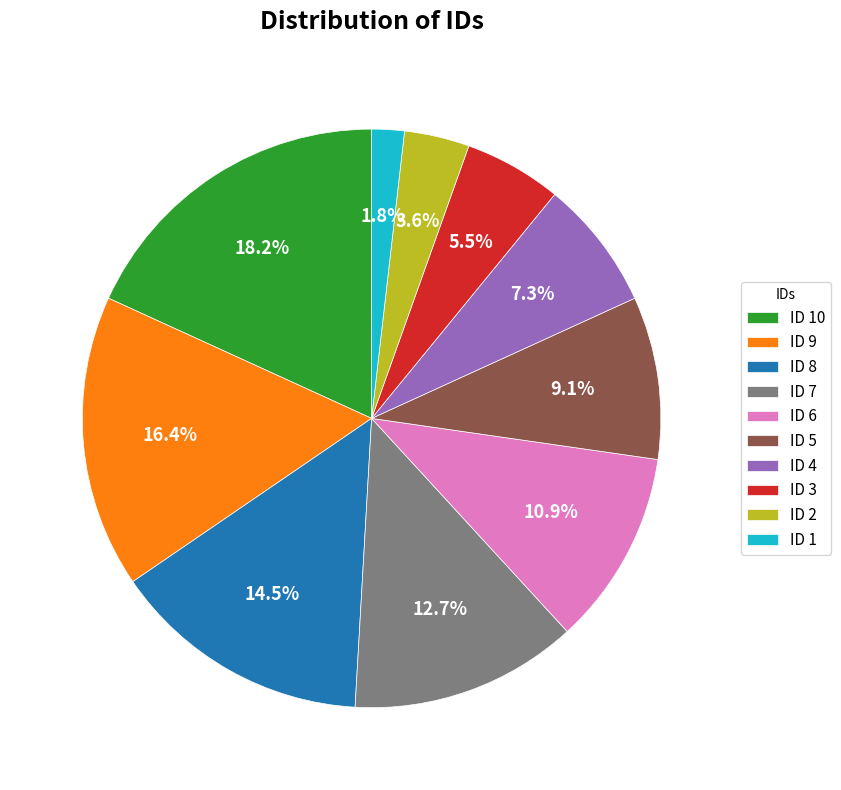

Between ID 2 and ID 3, which is larger?

ID 3